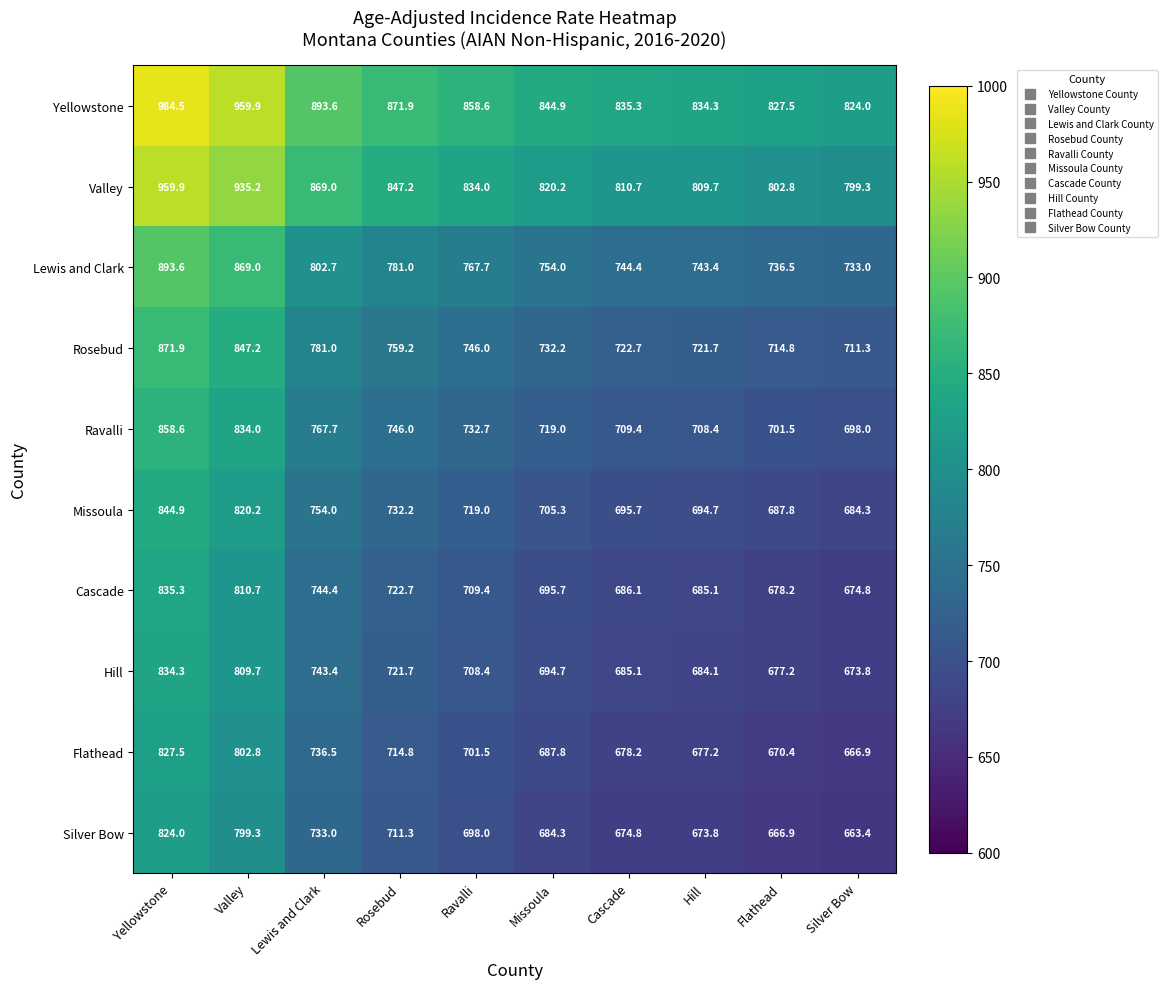

Is it true that Flathead equals 714.8 at Rosebud?

True